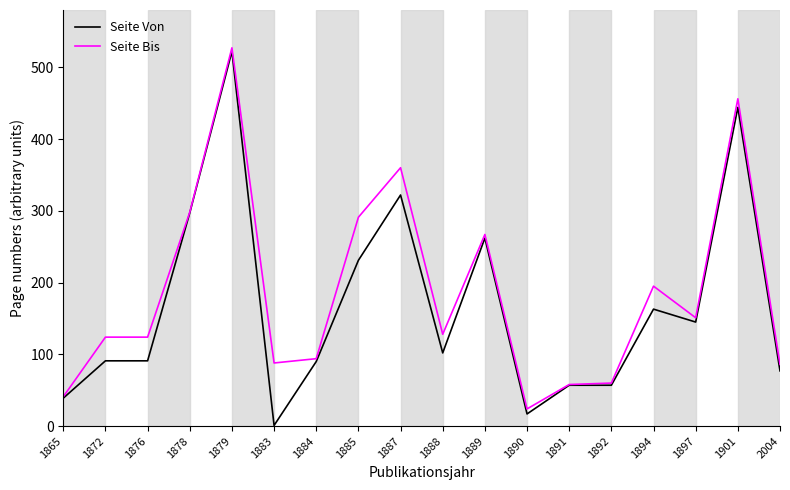

Is it true that Seite Bis equals 86 at 2004?

True